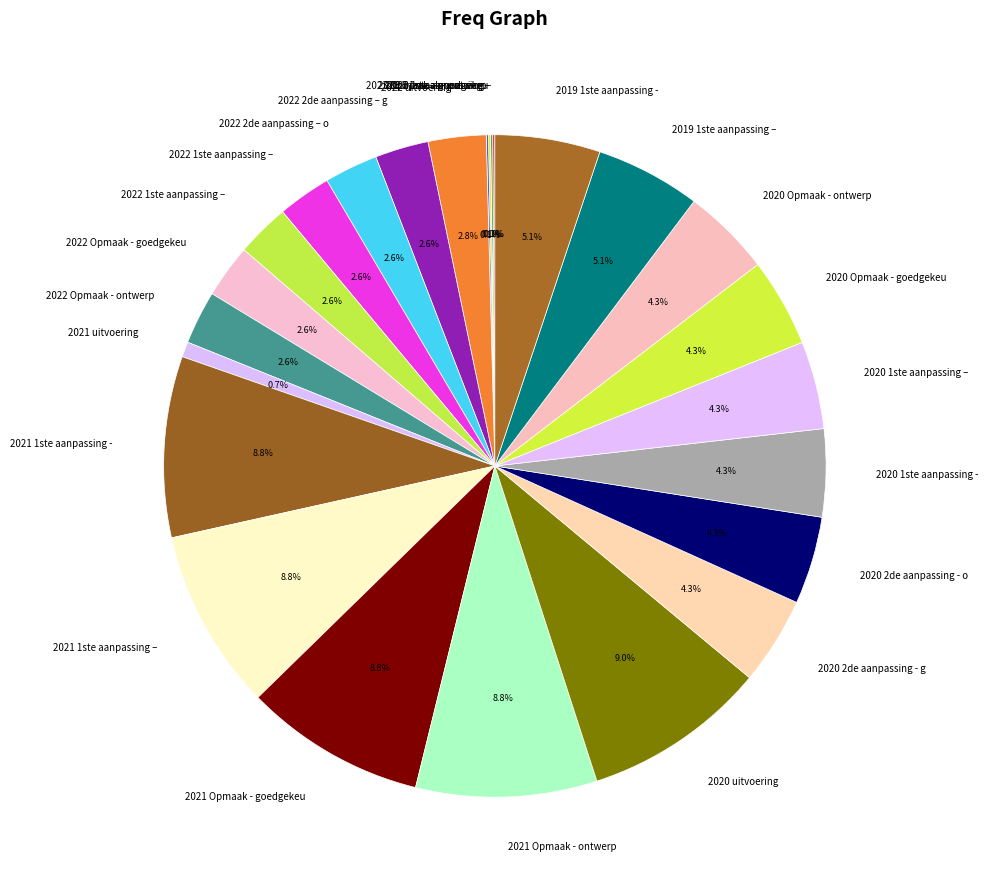

Count the number of slices in the pie.

27